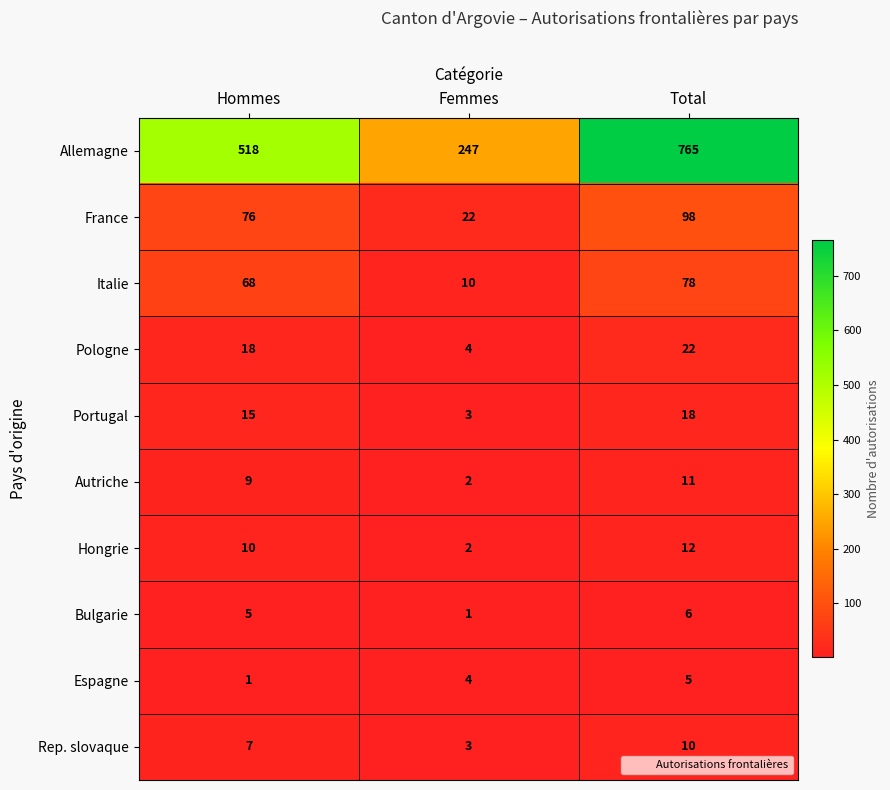

What is the sum of all Italie values?

156